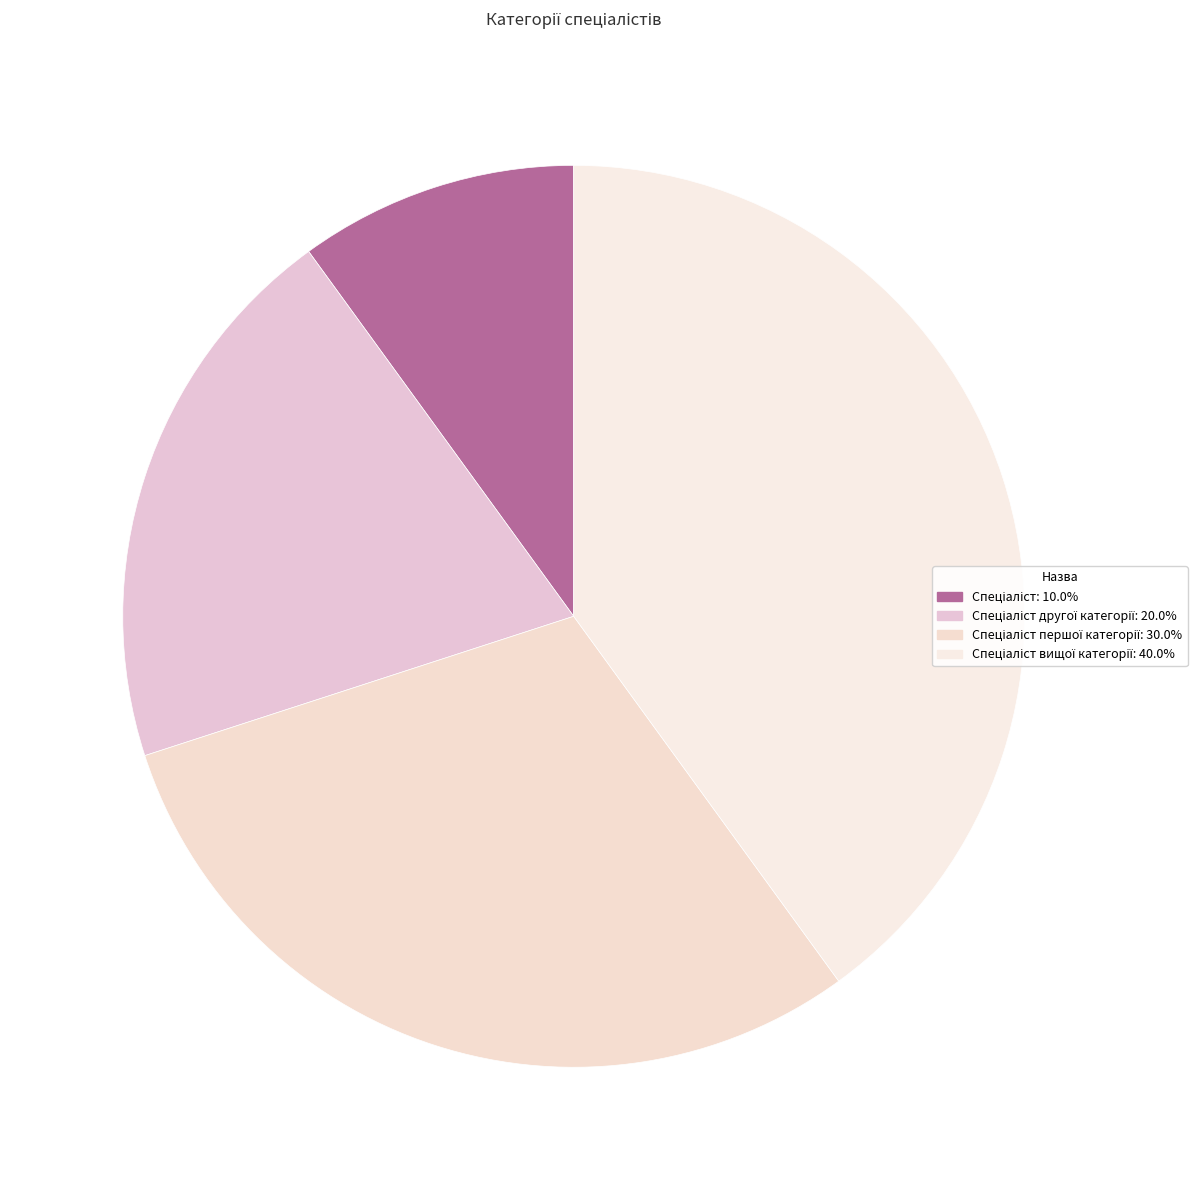

Which slice is the smallest?

Спеціаліст